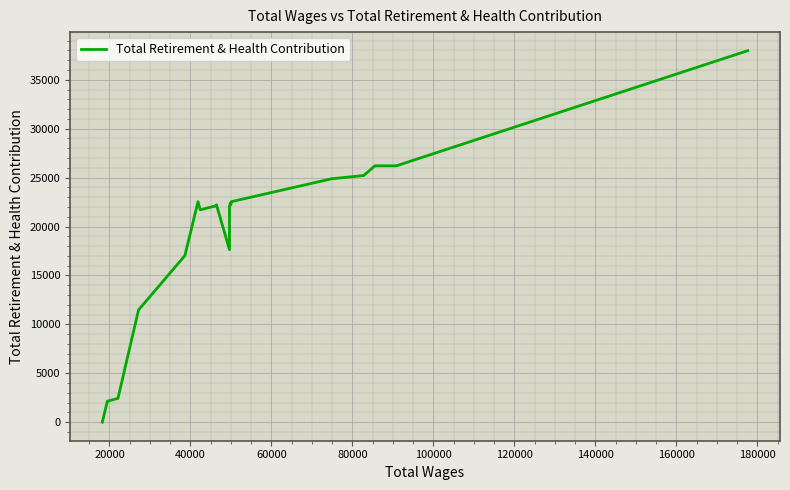

What is the maximum value shown in the chart?

37978